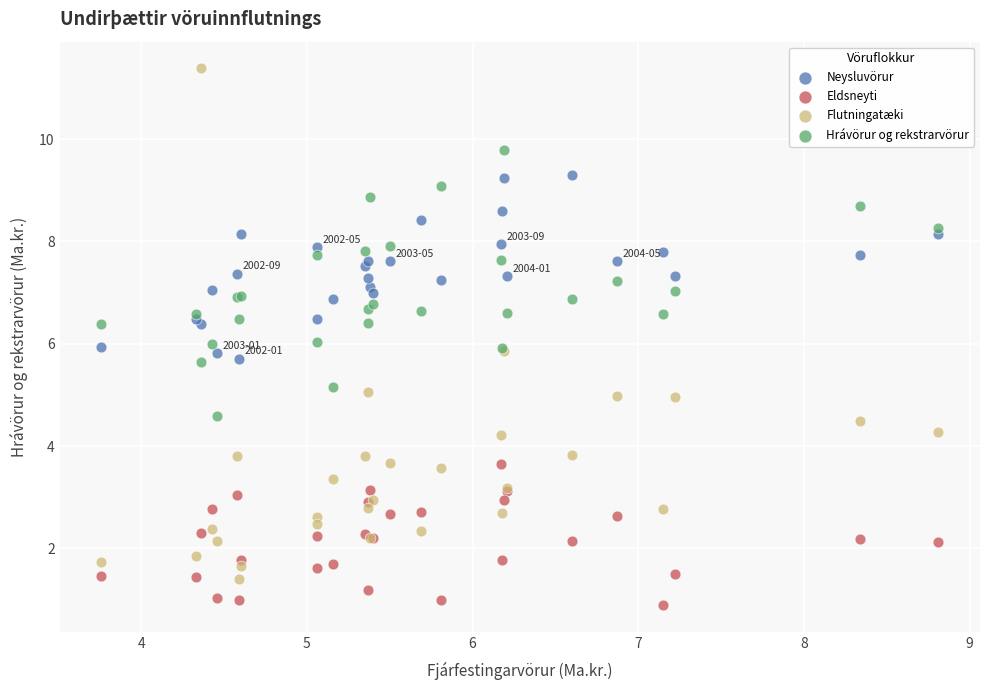

Which series contains the lowest Y value?

Eldsneyti